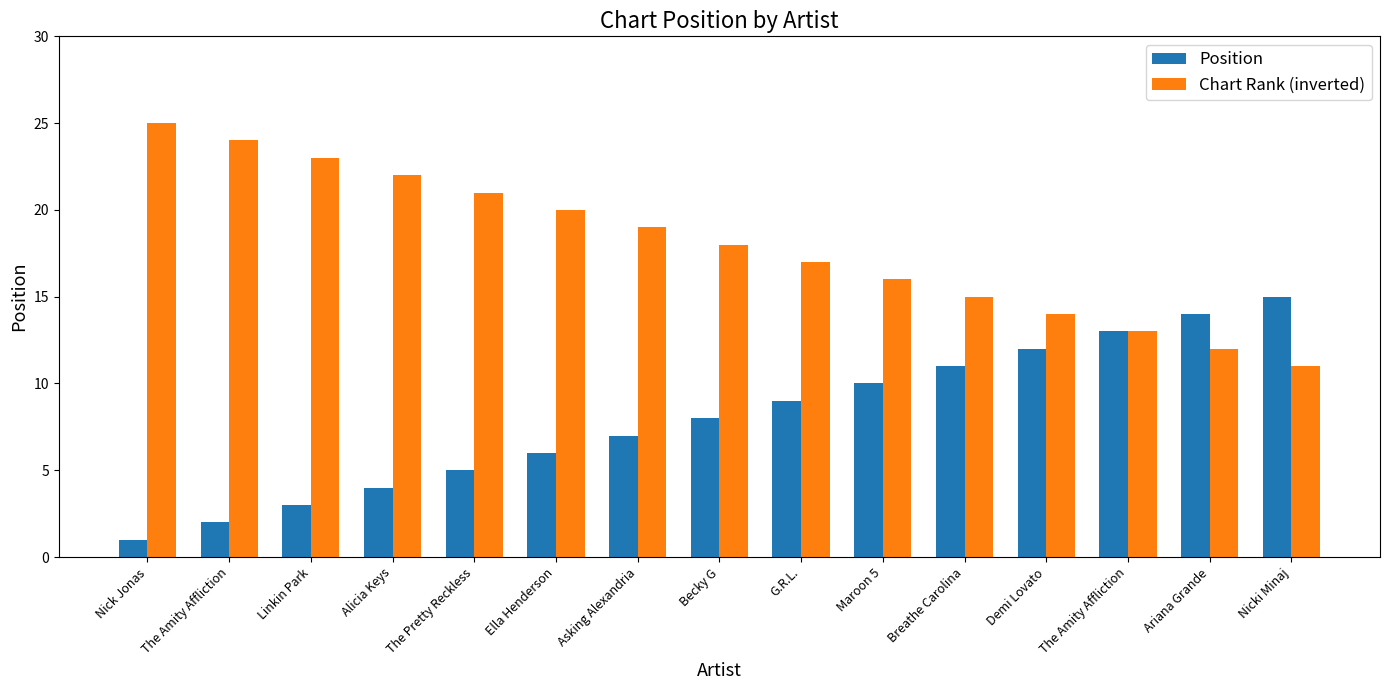

Count the number of categories in the chart.

15